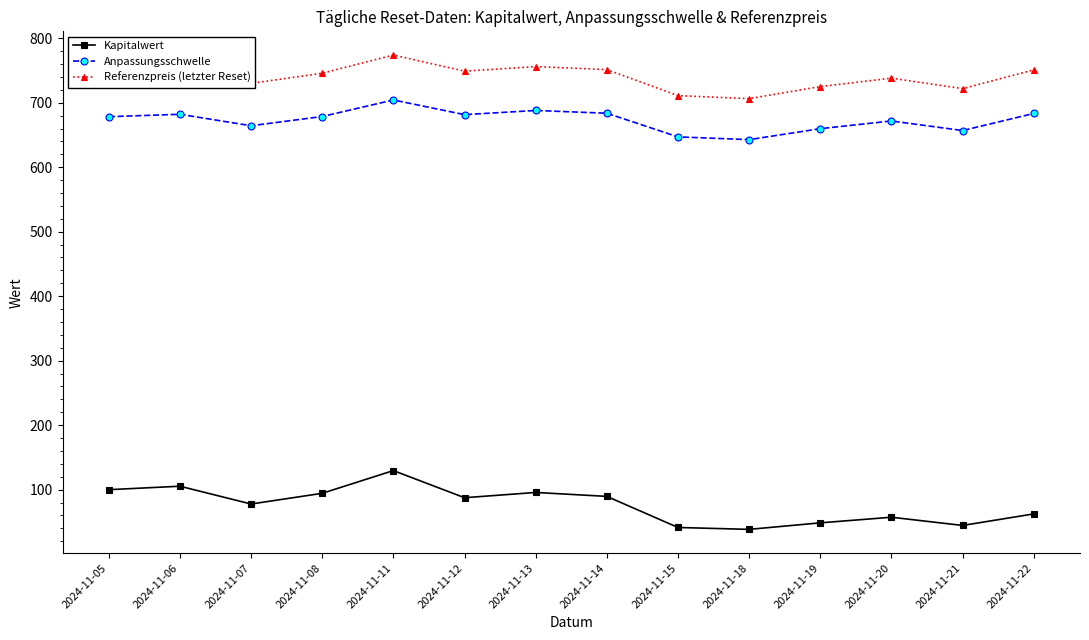

Which series has the largest total across all categories?

Referenzpreis (letzter Reset)